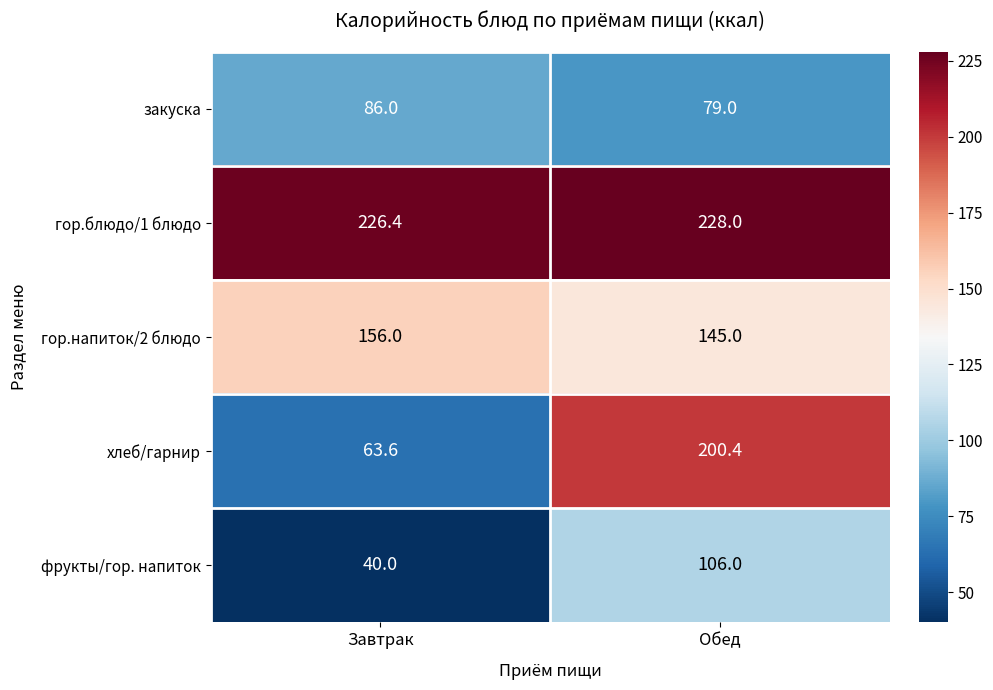

Which series changed the most between Завтрак and Обед?

хлеб/гарнир